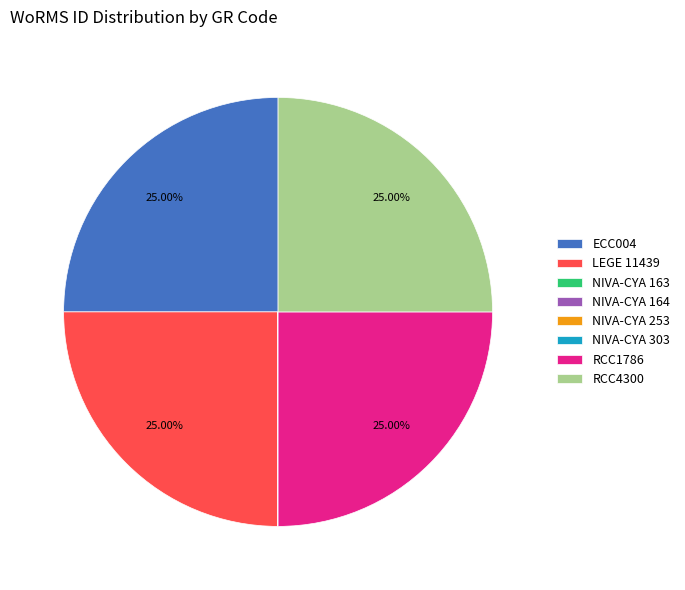

Does RCC4300 account for over 50% of the chart?

No